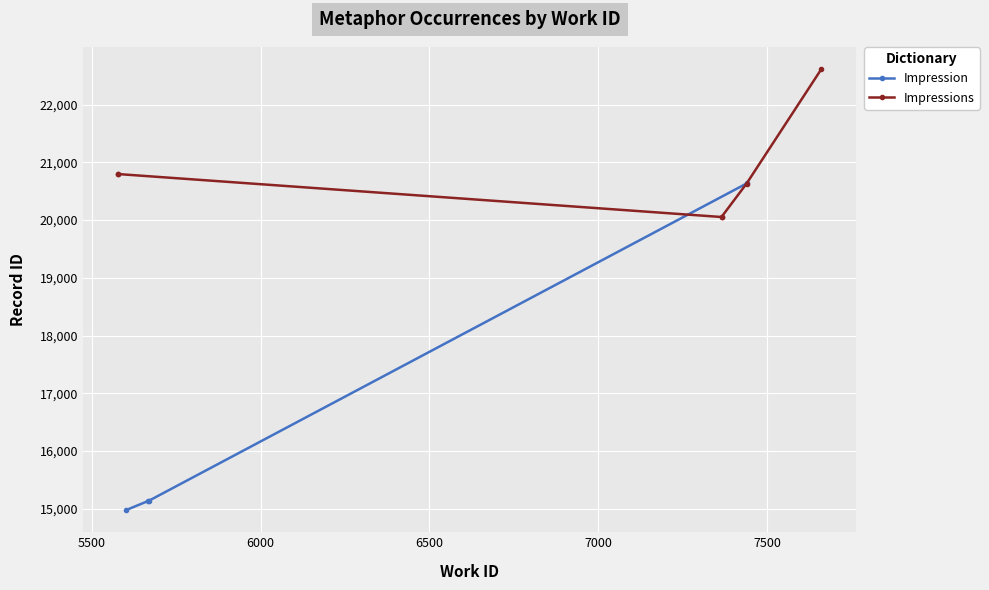

True or false: Impression has more than 1 interior local peaks.

False